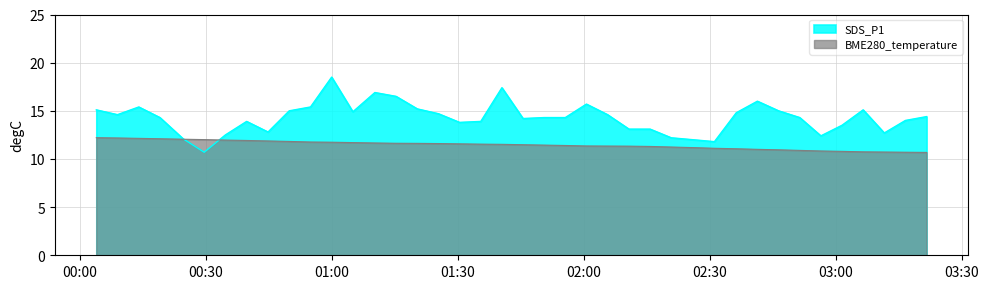

Which series has the largest total across all categories?

SDS_P1